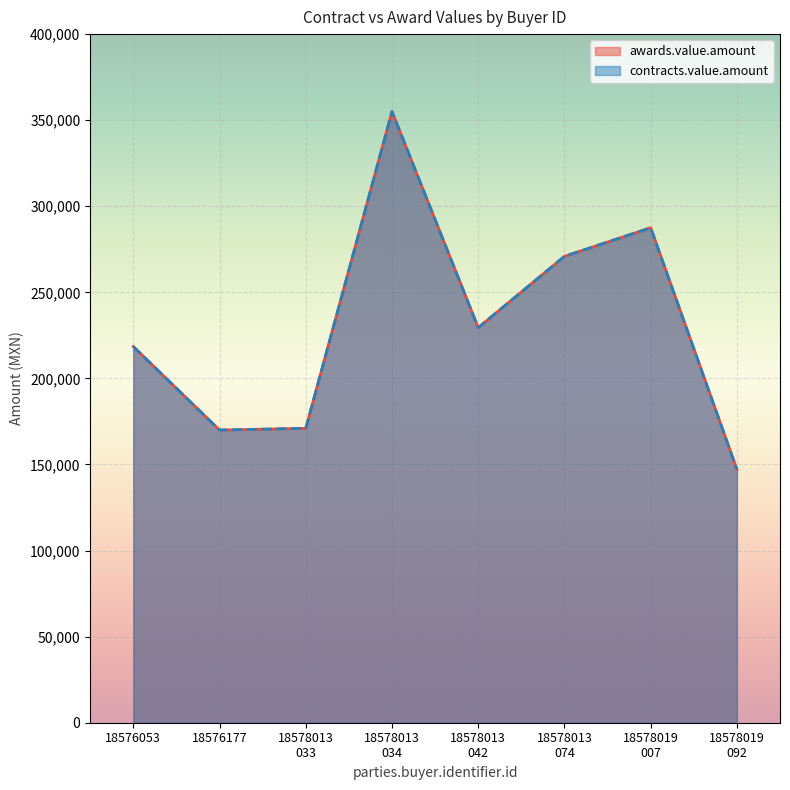

True or false: awards.value.amount and contracts.value.amount intersect in this chart.

False